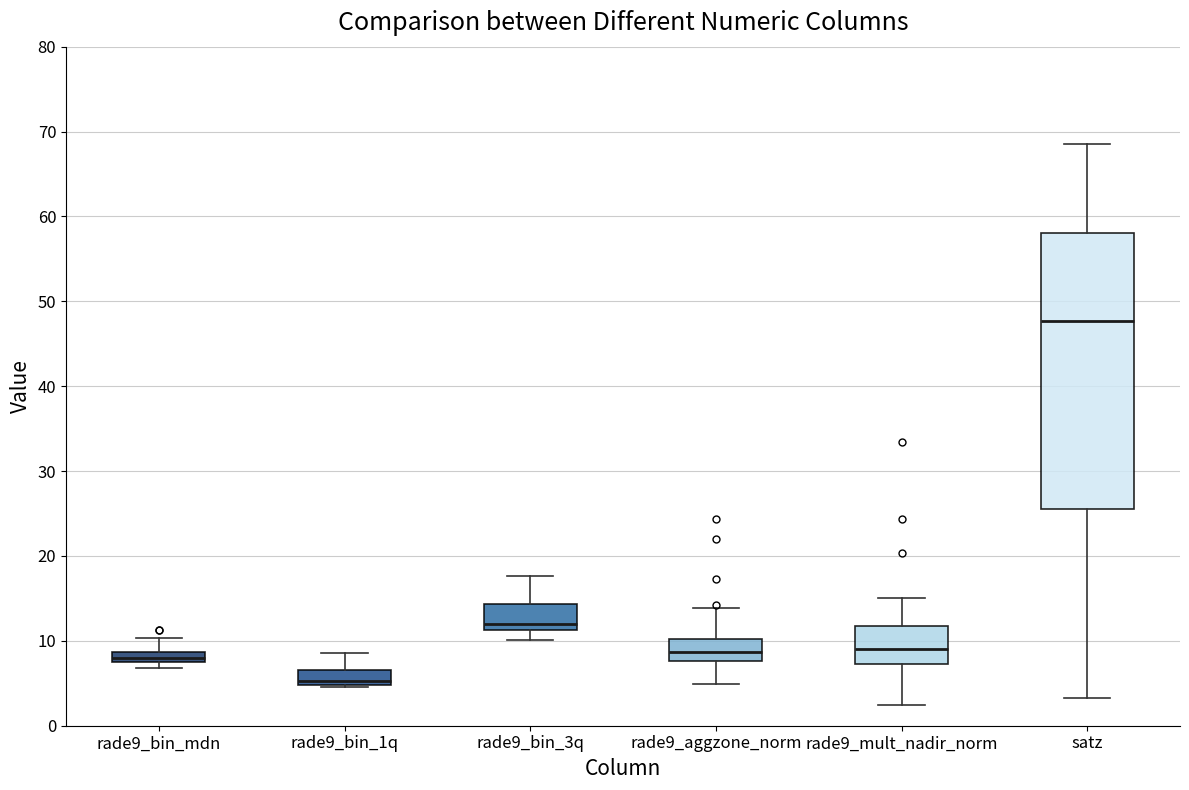

Which box is the tallest, from its lower edge to its upper edge?

satz